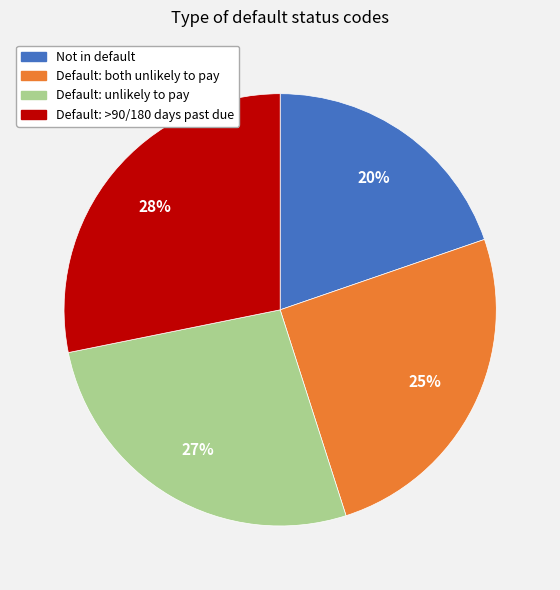

Does any single category account for the majority?

No